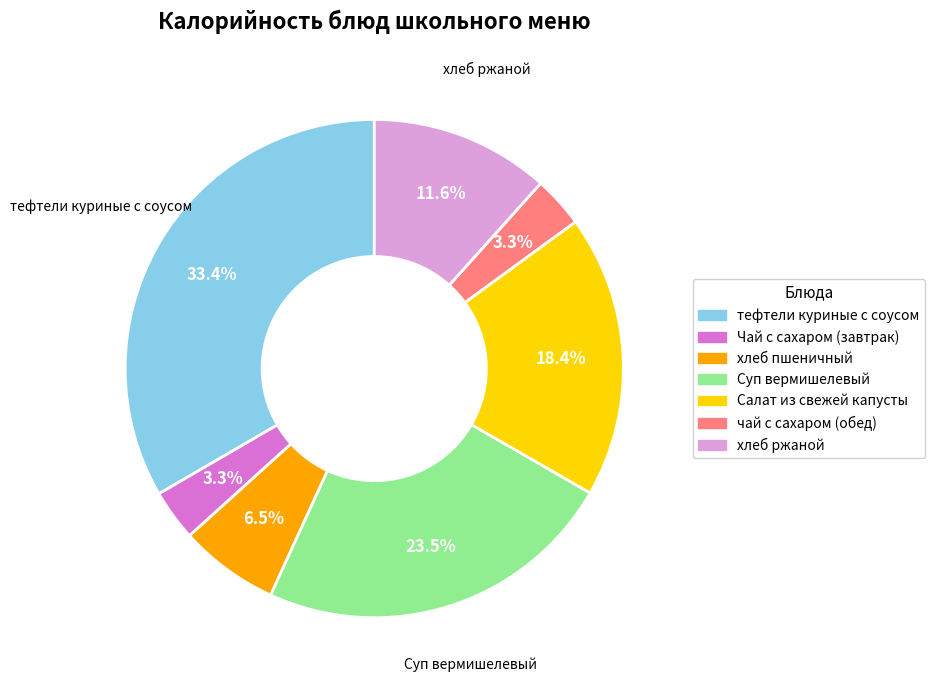

Is it true that хлеб ржаной is 12% of the pie?

True